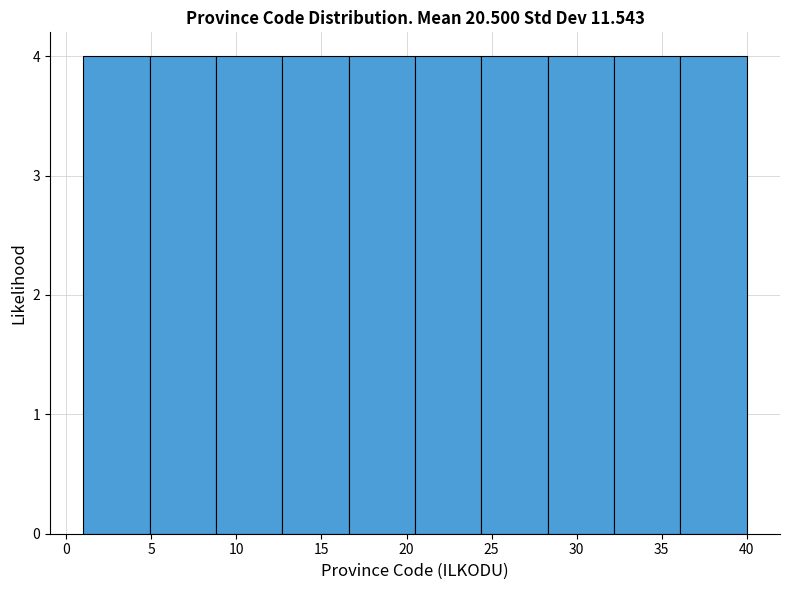

How tall is the bar that spans 32.2 to 36.1 on the x-axis? Neither the bar edges nor the heights are printed on the chart, so give them approximately, as read against the axes.

4